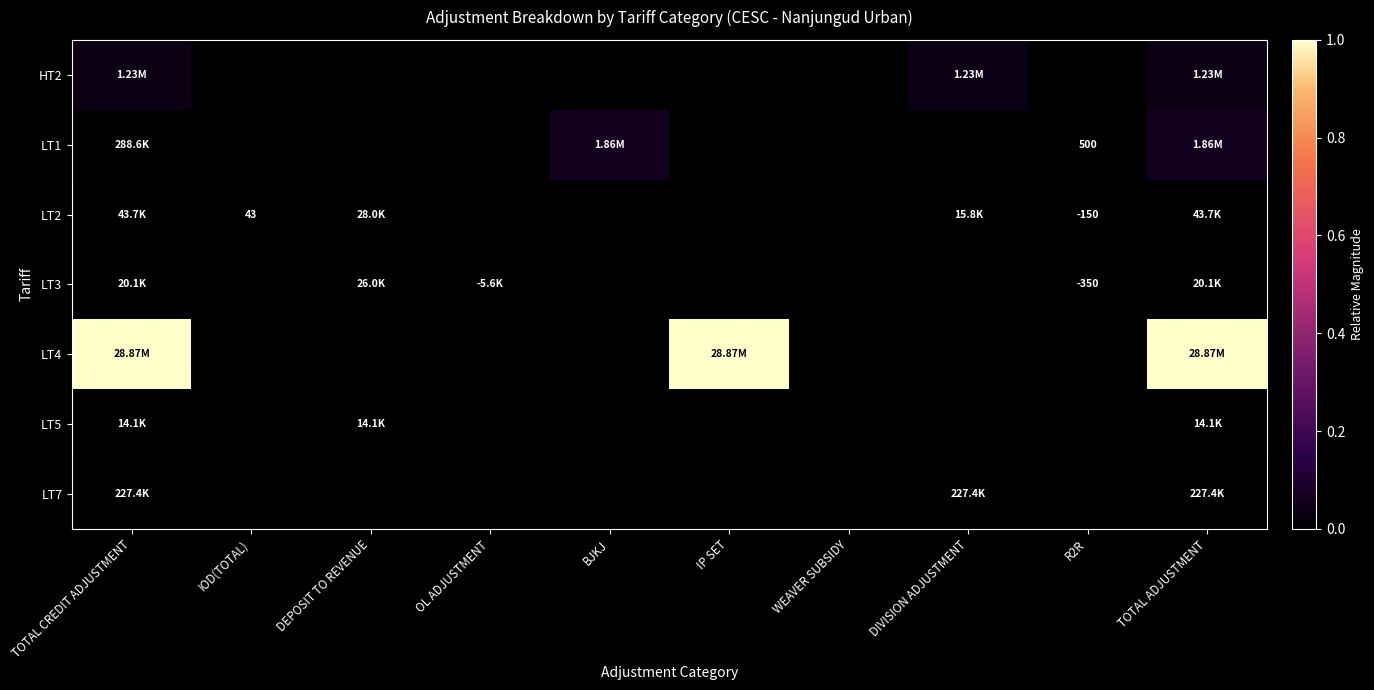

Which series changed the most between TOTAL CREDIT ADJUSTMENT and R2R?

LT4